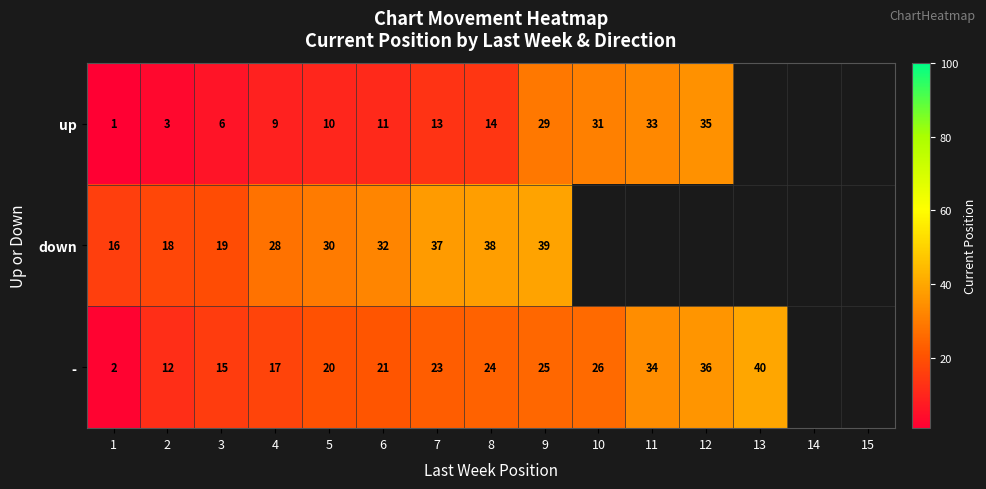

At which category is the sum across all series the highest?

9